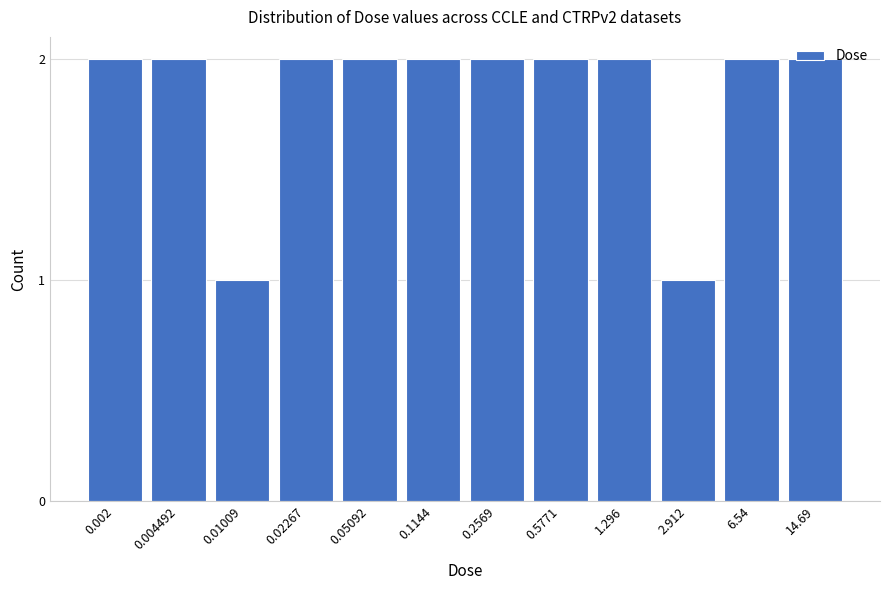

Between 1.296 and 0.01009, which is larger?

1.296